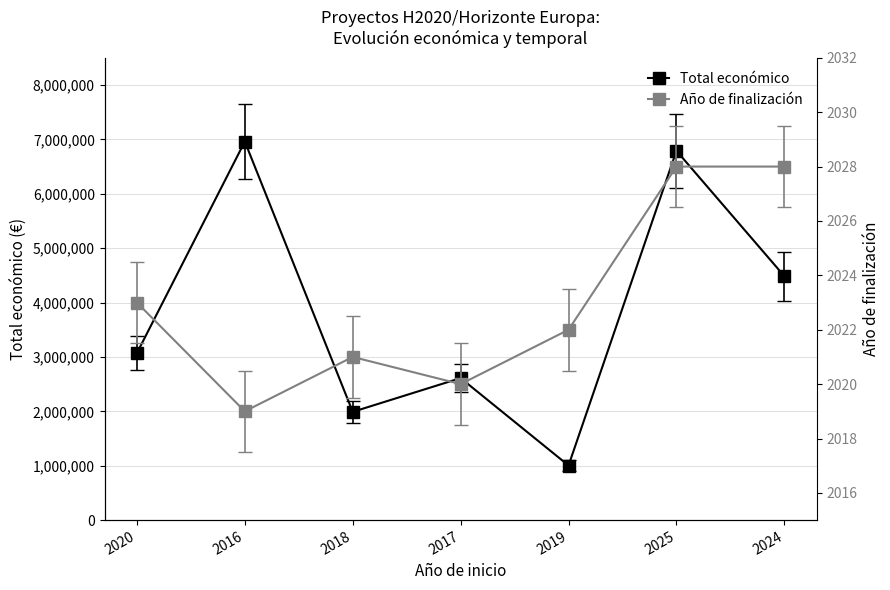

What position from the right is 2019?

3